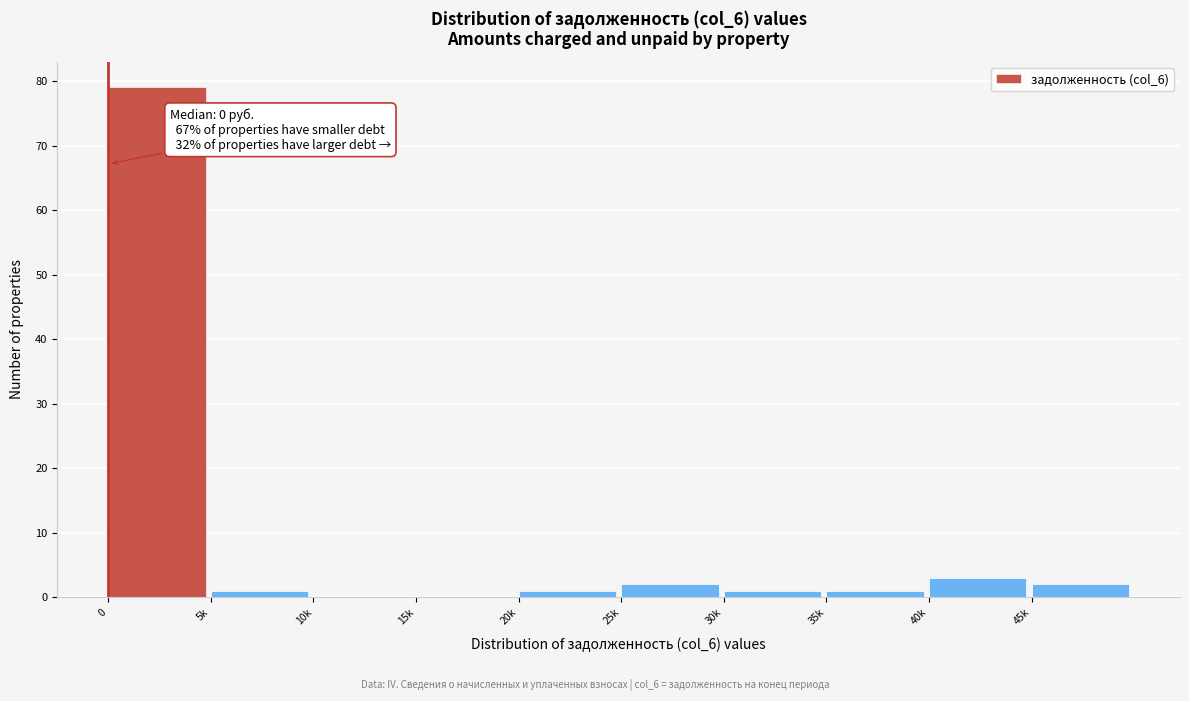

Reading left to right, transcribe all the data shown in this chart.

0=79	5k=1	10k=0	15k=0	20k=1	25k=2	30k=1	35k=1	40k=3	45k=2